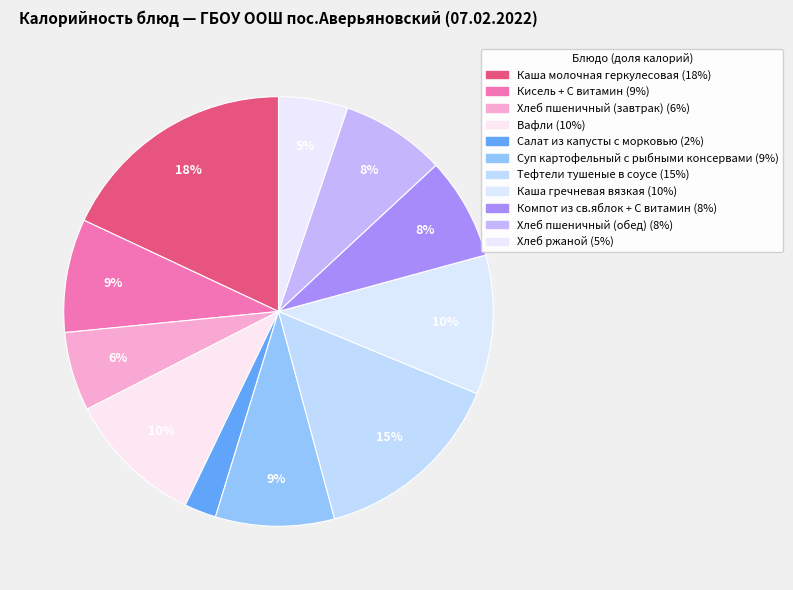

Count the number of slices in the pie.

11